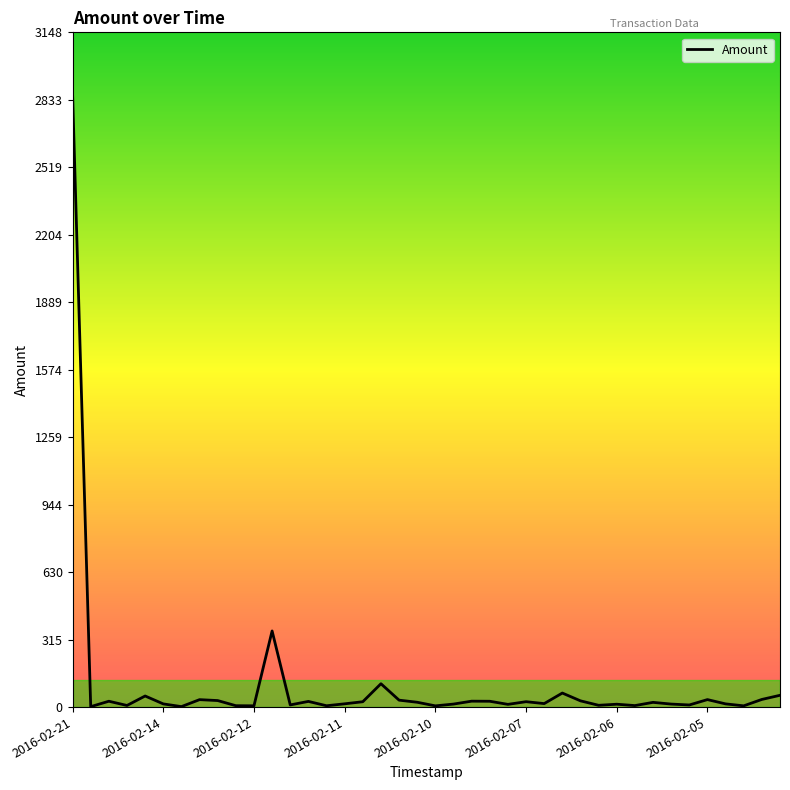

What is the greatest value displayed?

2862.0